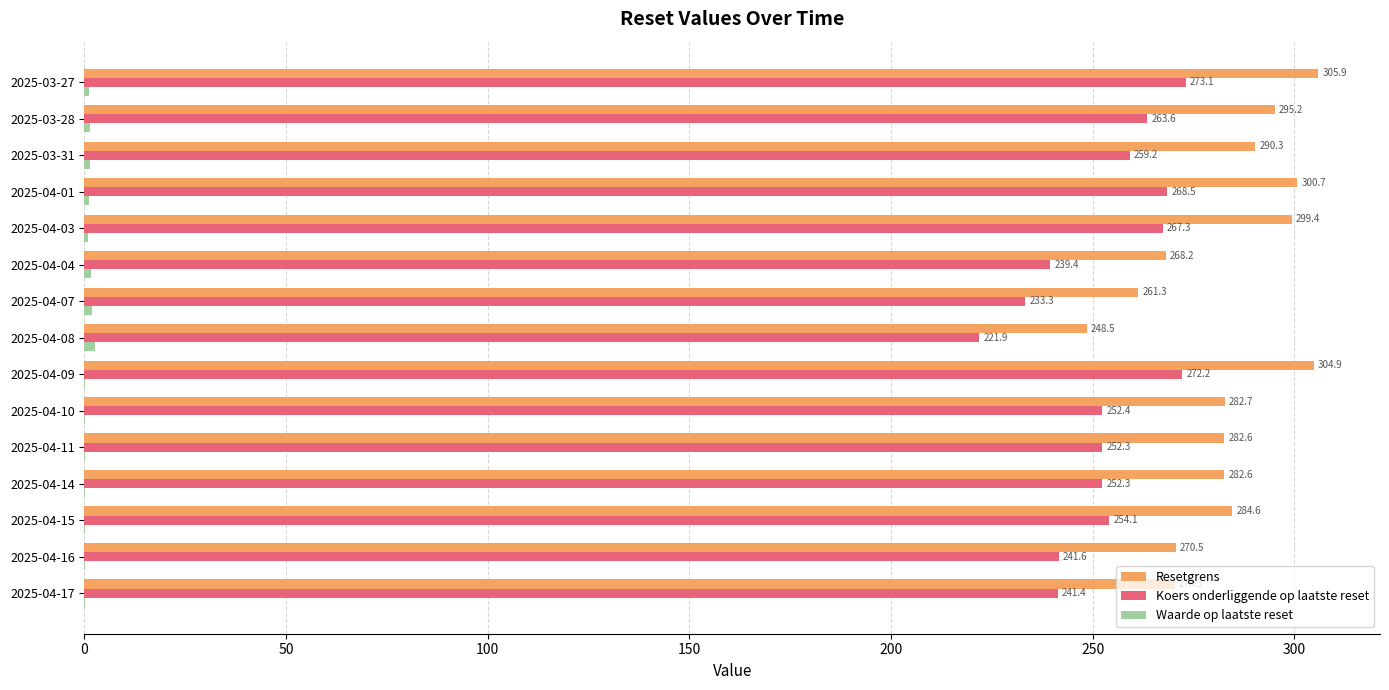

Between 2025-04-16 and 2025-04-04, which series saw the biggest shift?

Resetgrens